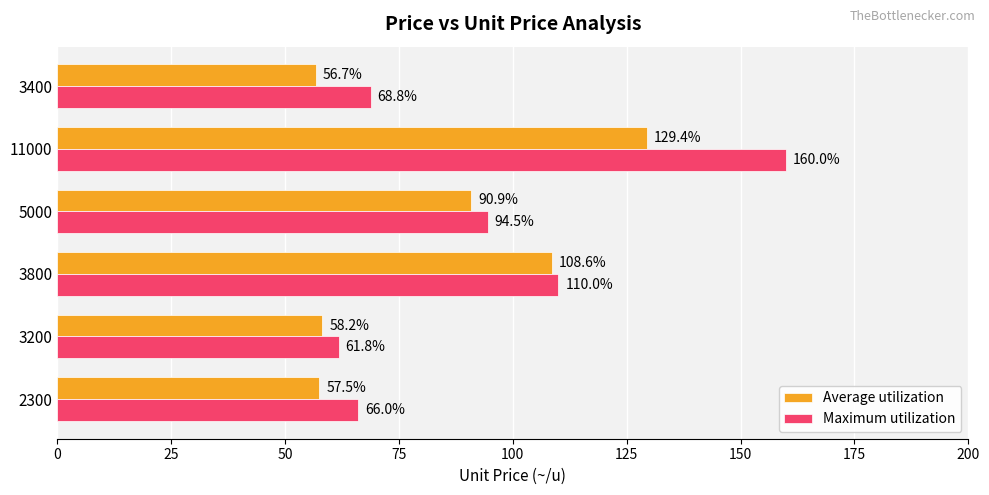

What is the smallest value displayed?

56.7